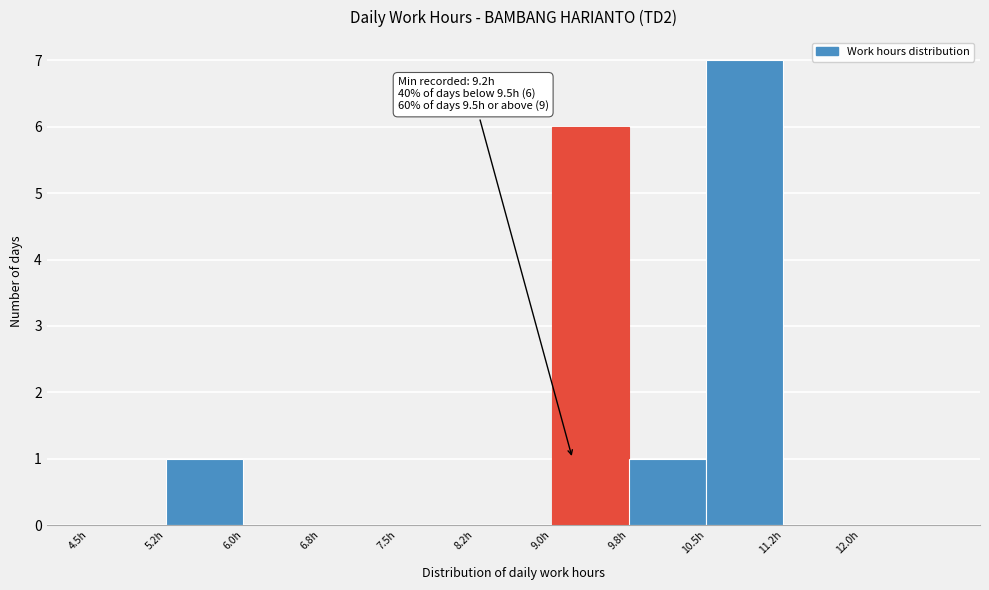

Which range on the x-axis has the tallest bar?

10.50 to 11.25